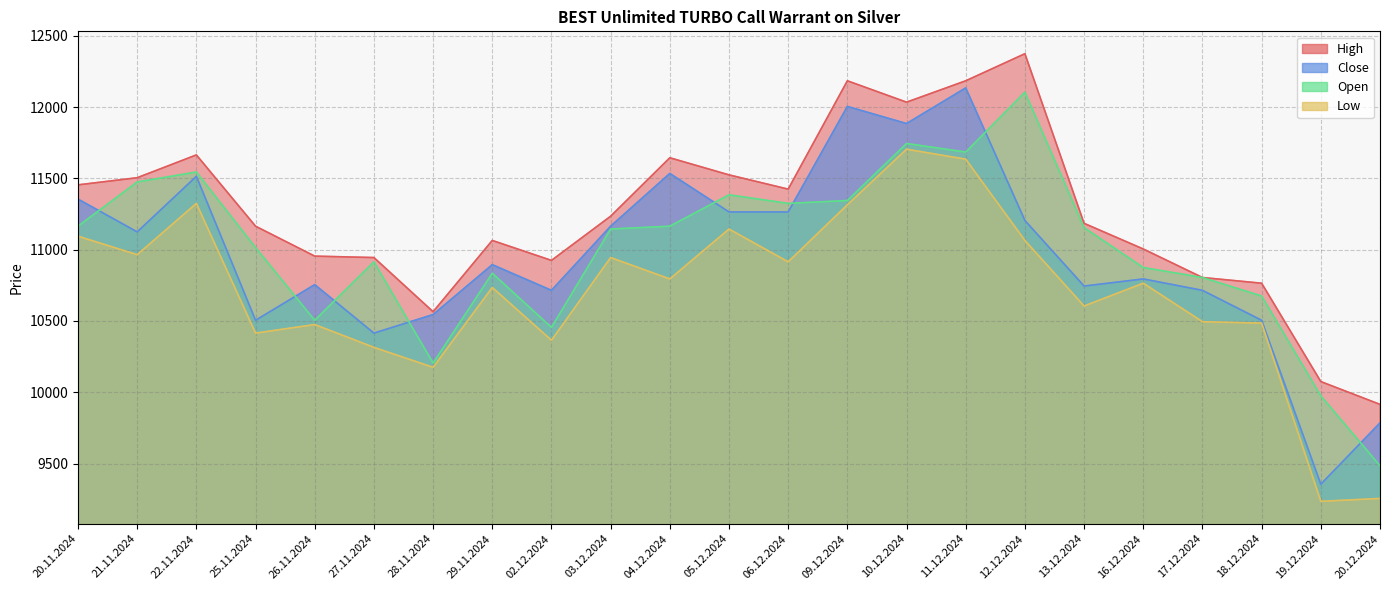

True or false: Close and Low intersect in this chart.

False